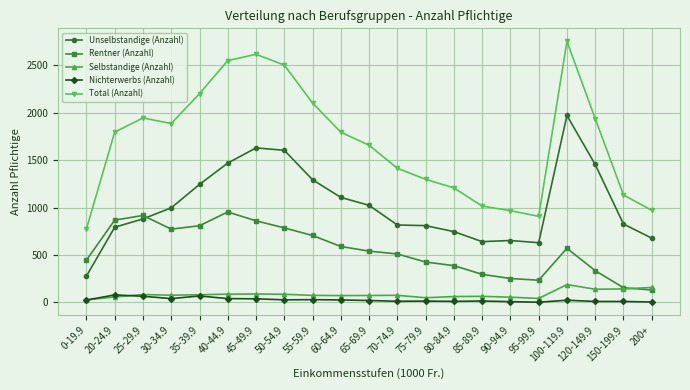

True or false: Rentner (Anzahl) and Total (Anzahl) intersect in this chart.

False